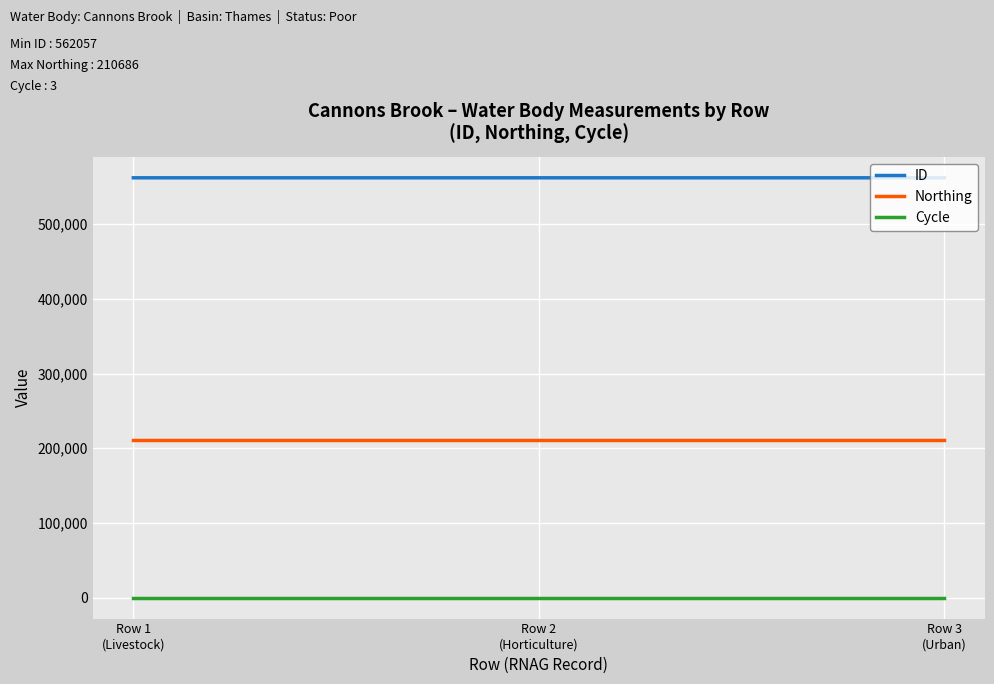

True or false: ID has a value of 562062 at Row 2
(Horticulture).

True